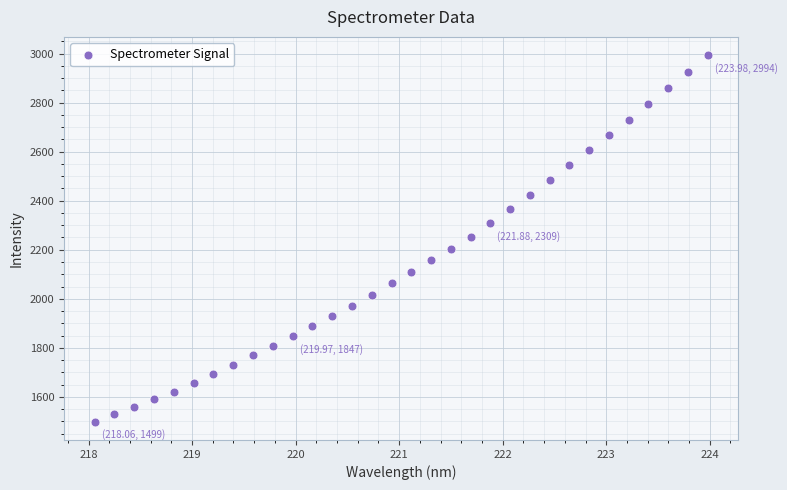

What is the range of Y values (max minus min)?

1495.2